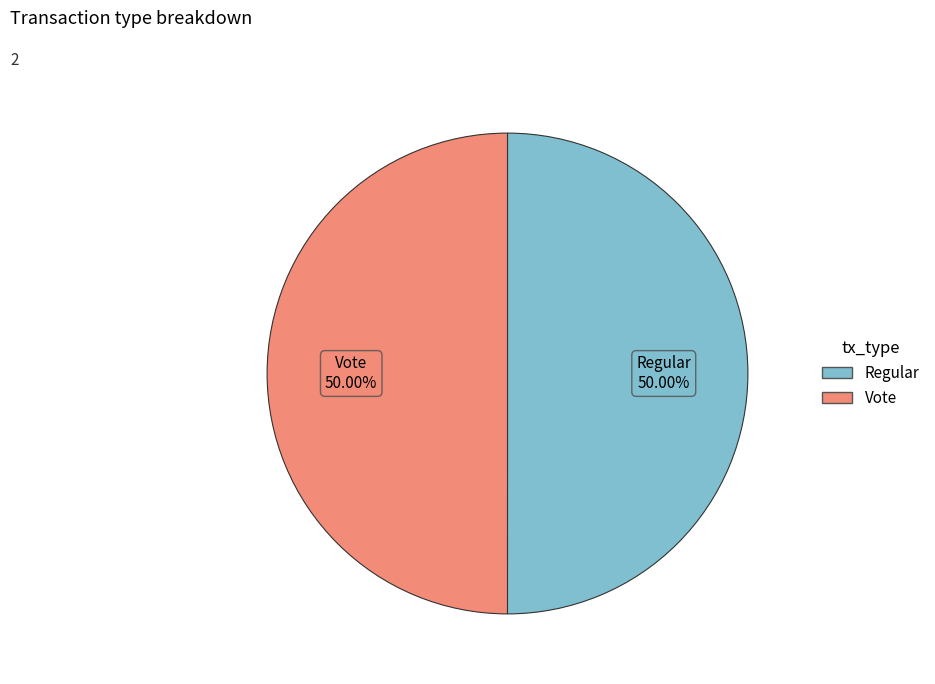

The Regular slice represents 58% of the pie. True or false?

False